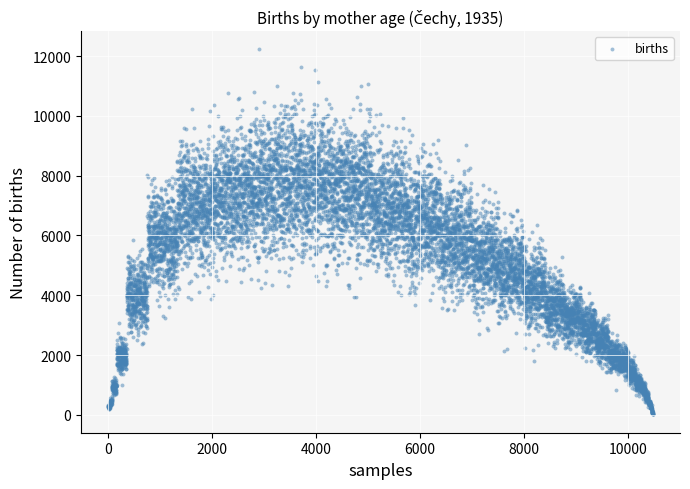

What is the range of Y values (max minus min)?

12027.8